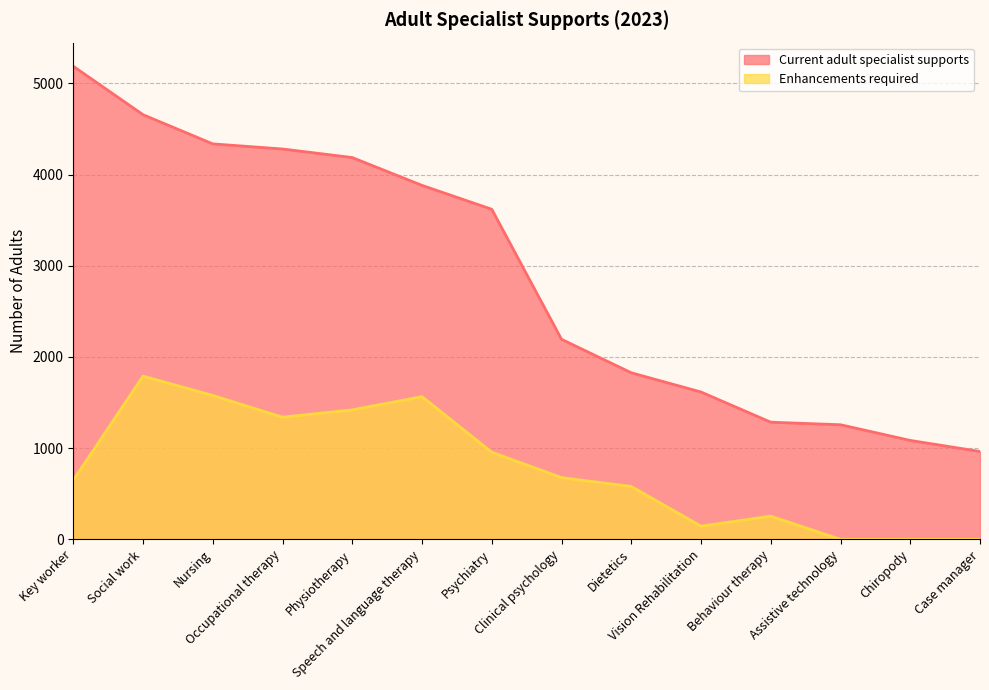

Is the value of Enhancements required at Case manager greater than the value of Current adult specialist supports at Clinical psychology?

No